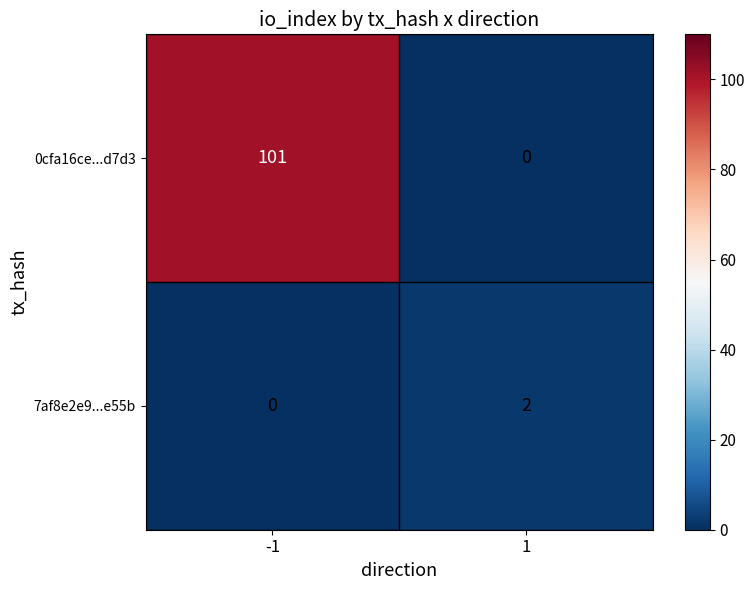

List the series in order of their peak value, lowest first.

7af8e2e9...e55b, 0cfa16ce...d7d3